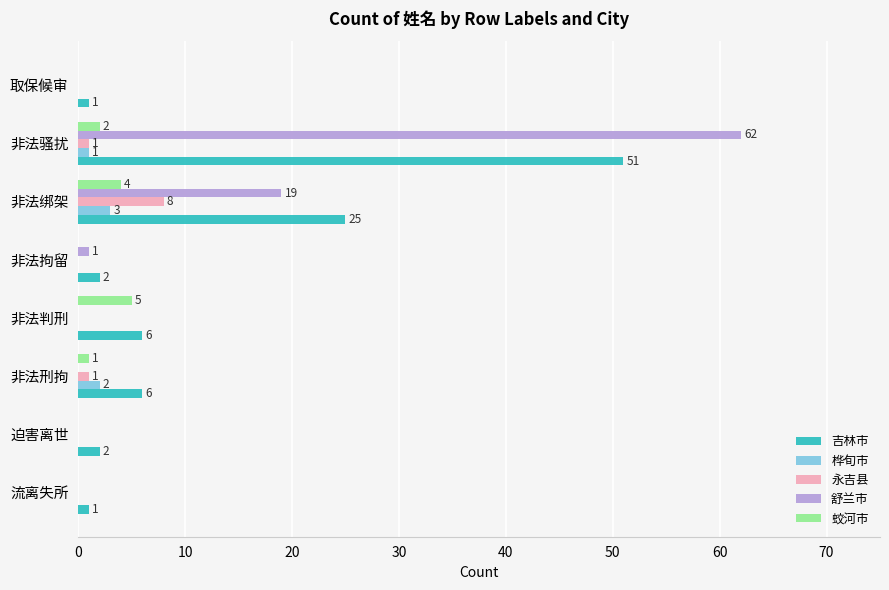

What is the greatest value displayed?

62